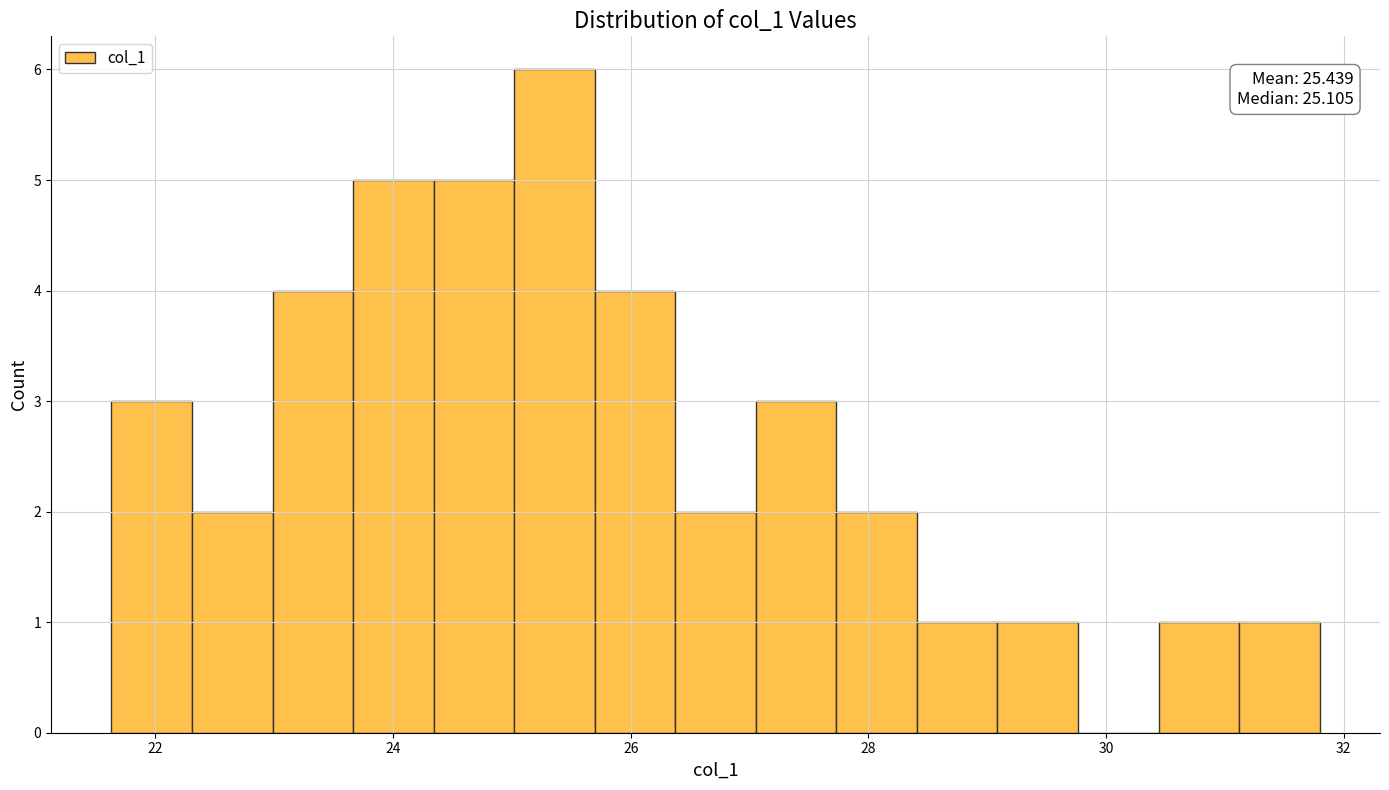

Read against the x-axis, roughly where is the centre of the tallest bar?

25.4